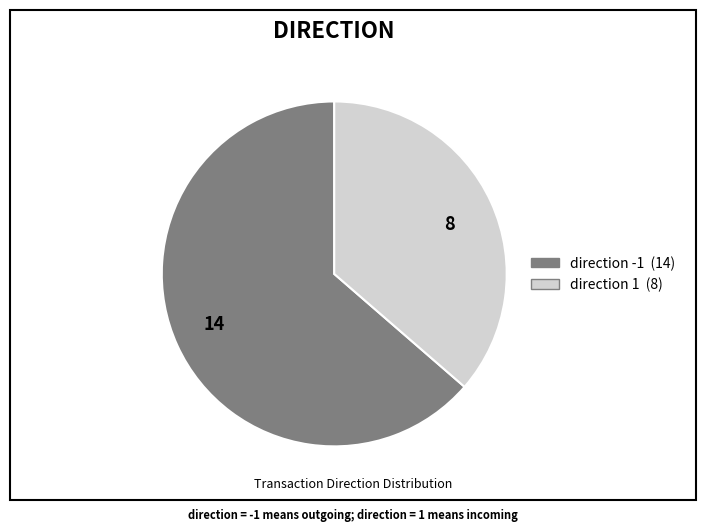

The 8 slice represents 36% of the pie. True or false?

True